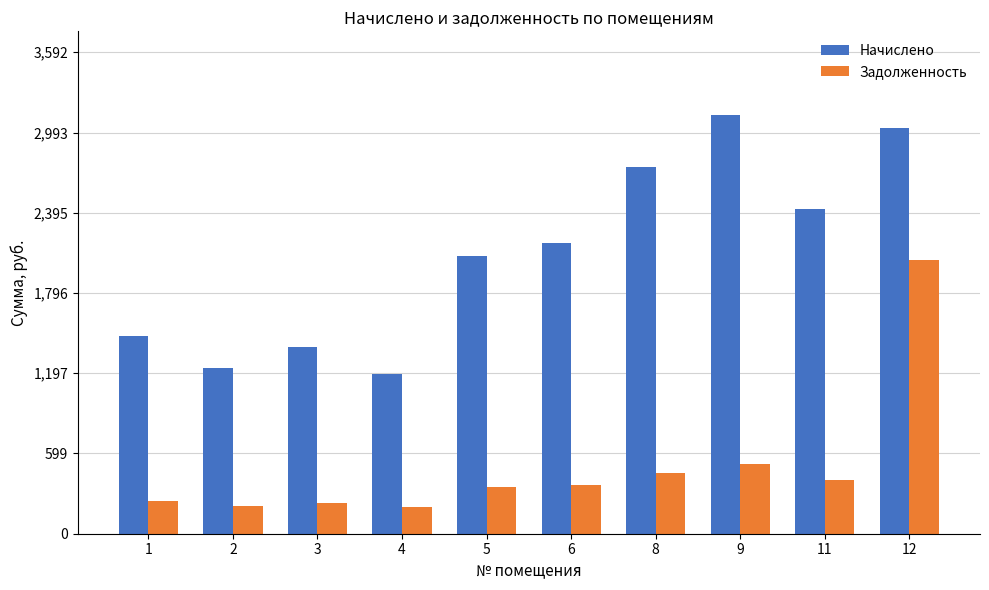

List the series in order of their peak value, highest first.

Начислено, Задолженность